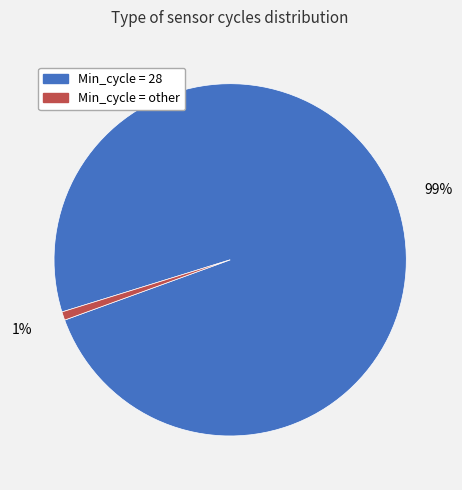

Is there any slice that represents more than half of the pie?

Yes